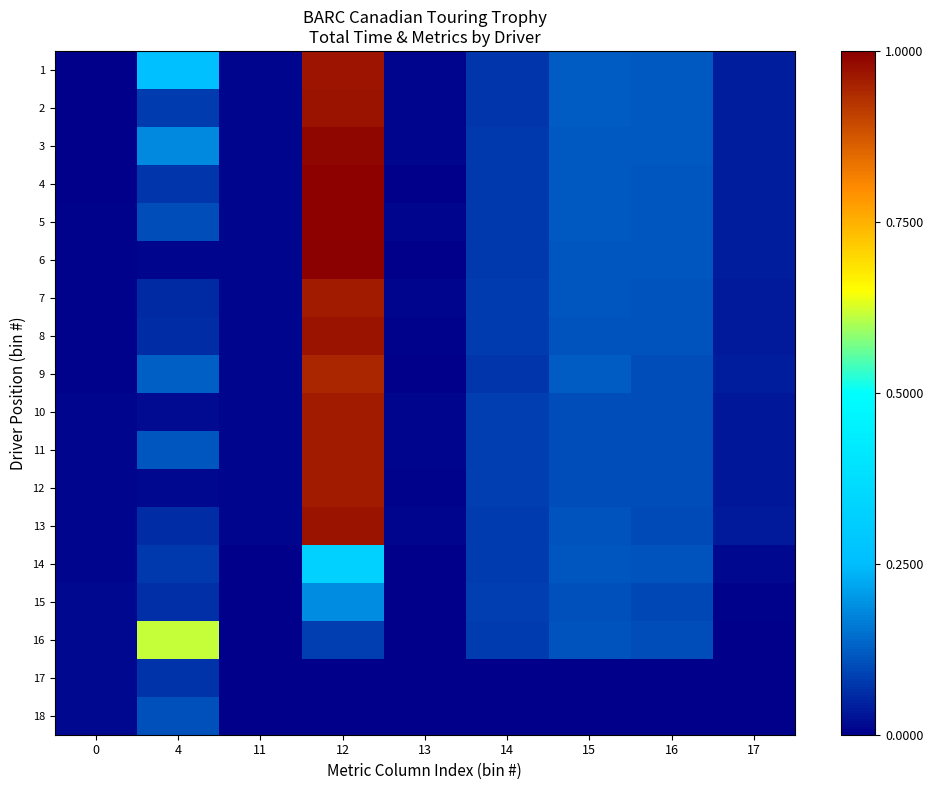

Which has a higher value, 11 or 0?

11